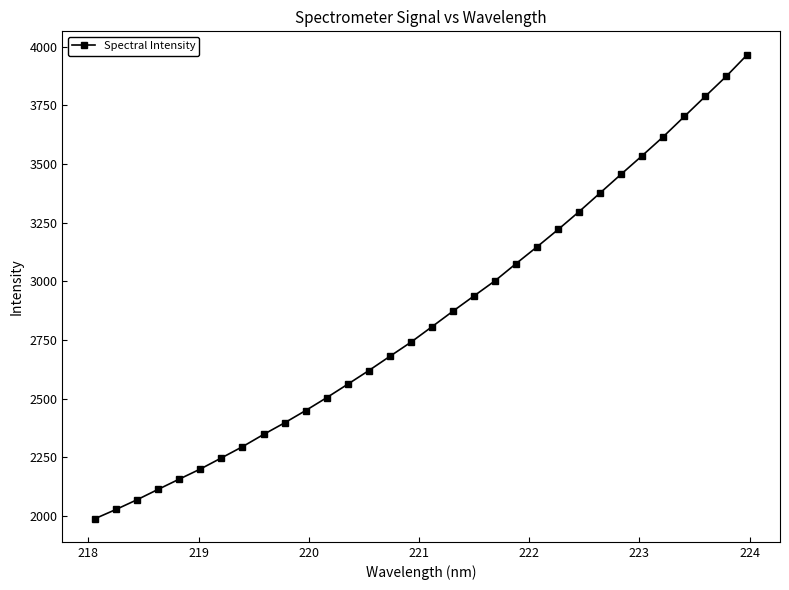

True or false: the data has more than 1 interior local peaks.

False